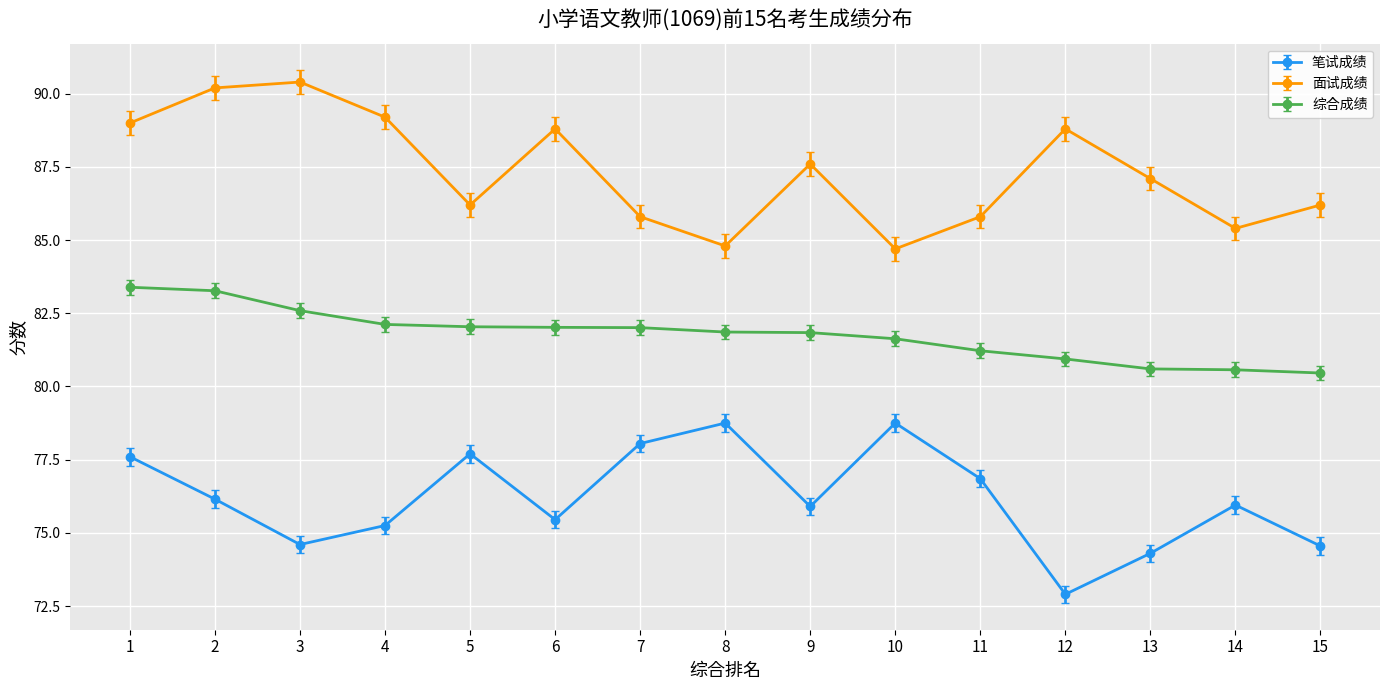

Which category has the lowest value across all series?

12